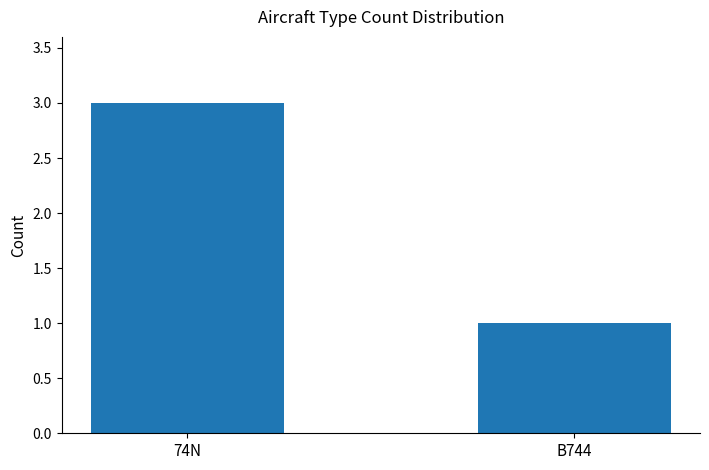

What is the label of the 1st bar from the left?

74N